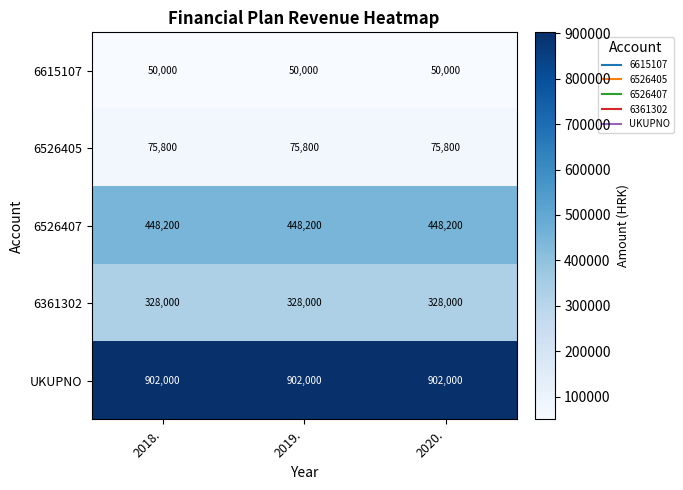

What is the spread (max minus min) of values at 2018.?

852000